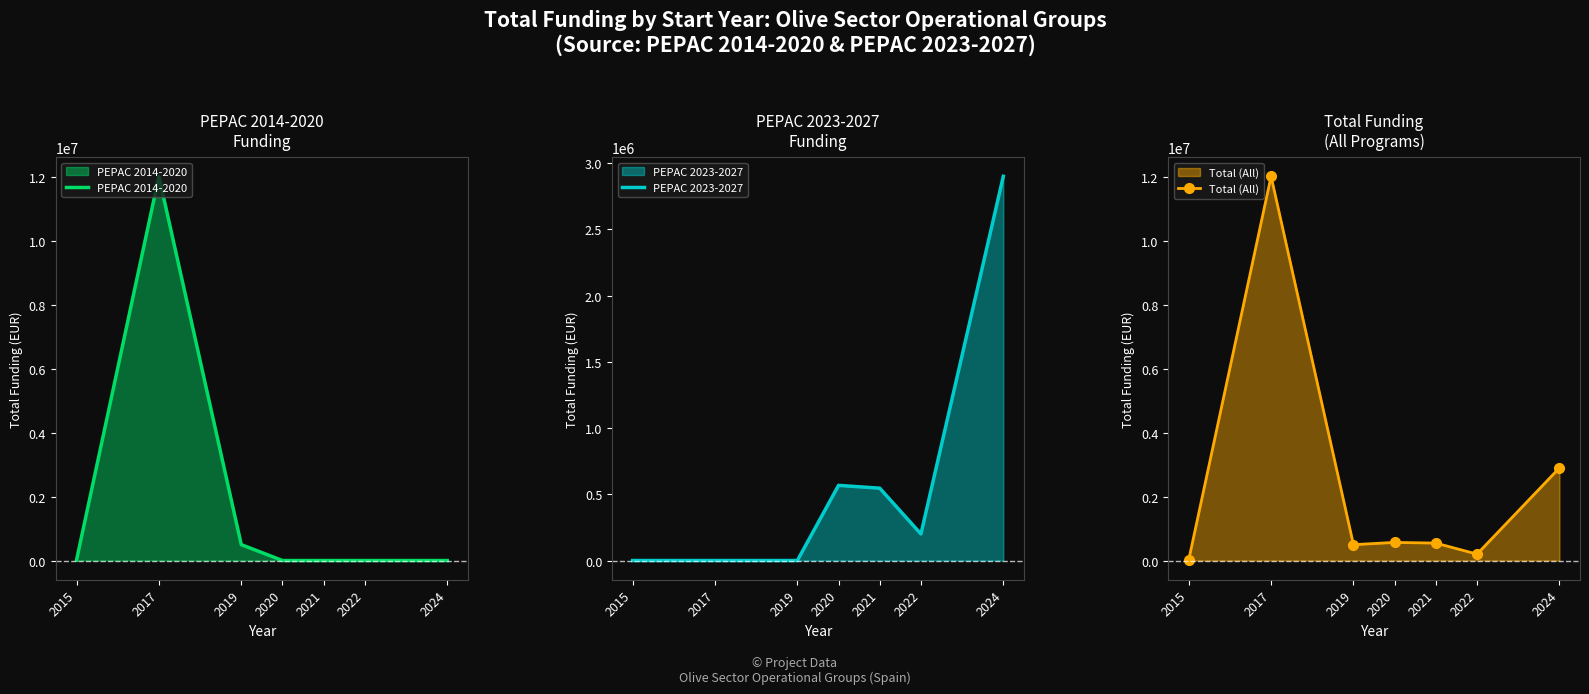

Between 2022 and 2024, which is larger?

2022